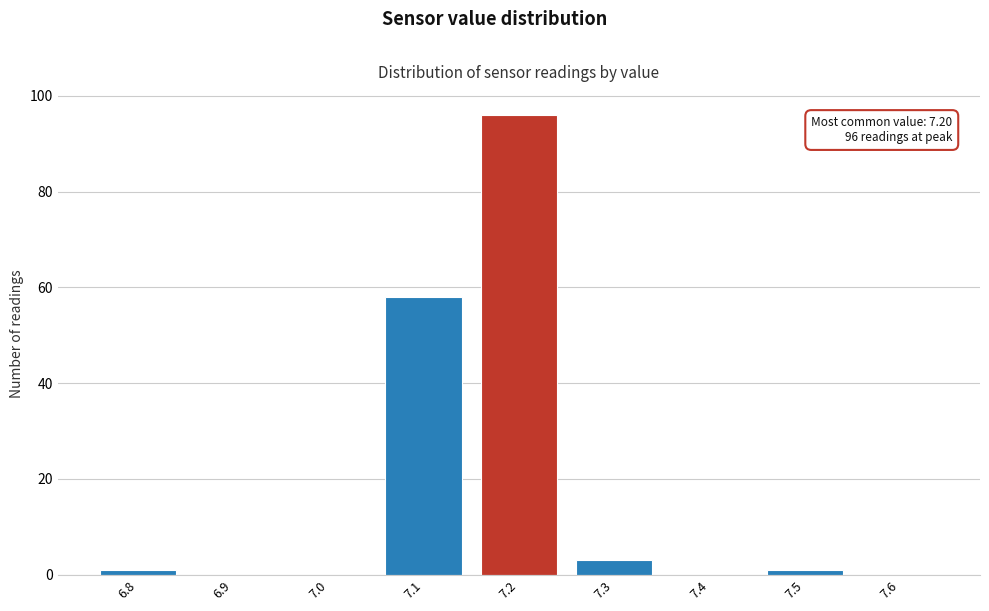

Over which range of the x-axis is the bar tallest?

7.15 to 7.25